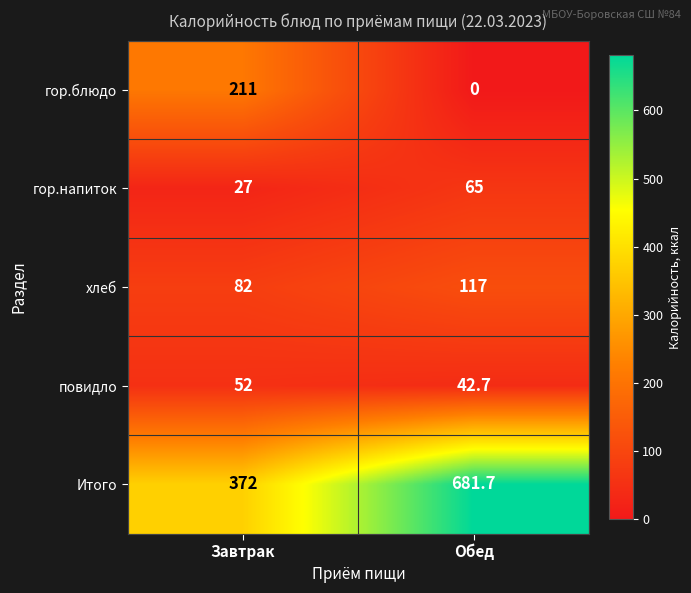

What is the sum of all гор.напиток values?

92.0